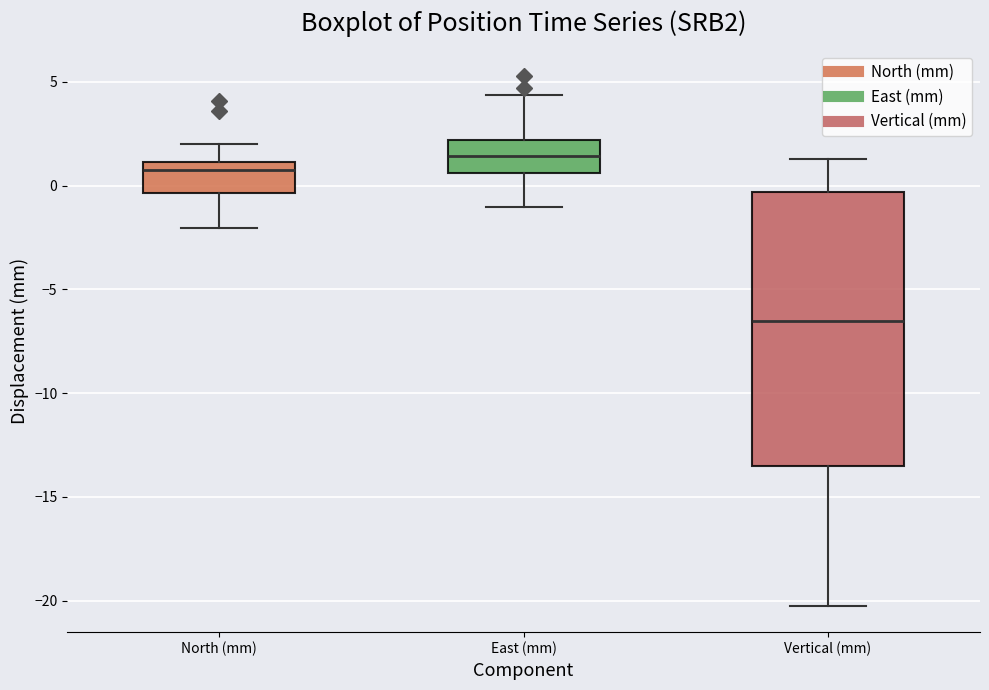

Which box has the lowest median line?

Vertical (mm)